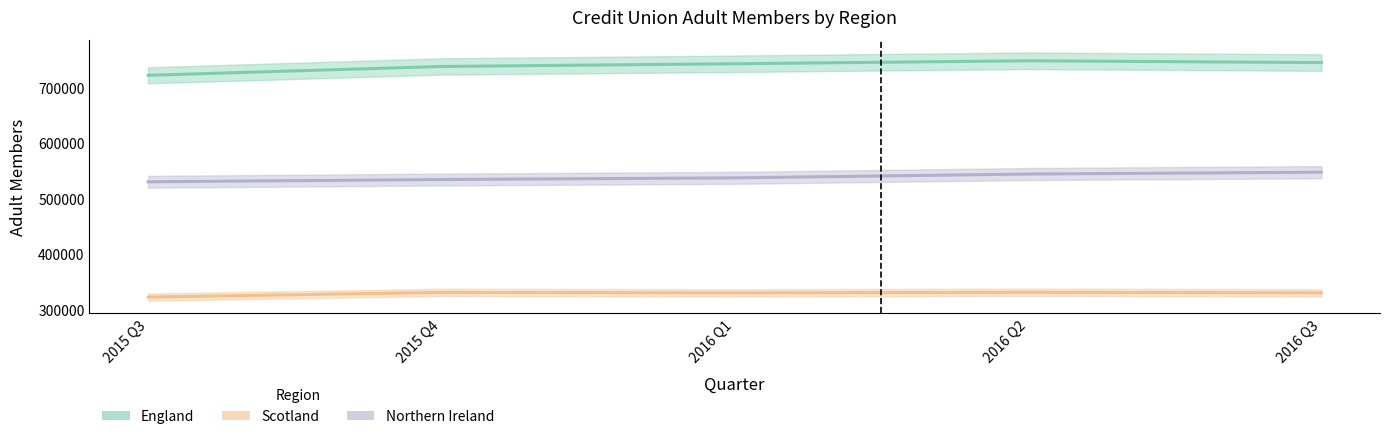

True or false: Northern Ireland and Scotland intersect in this chart.

False